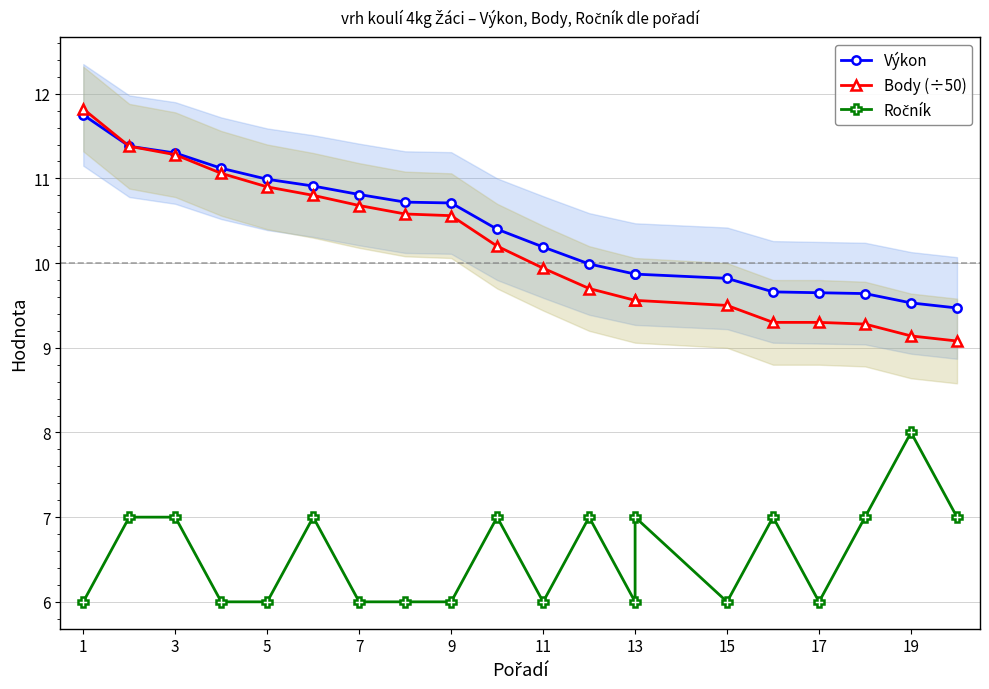

Is the value of Výkon at 11 greater than the value of Ročník at 11?

Yes